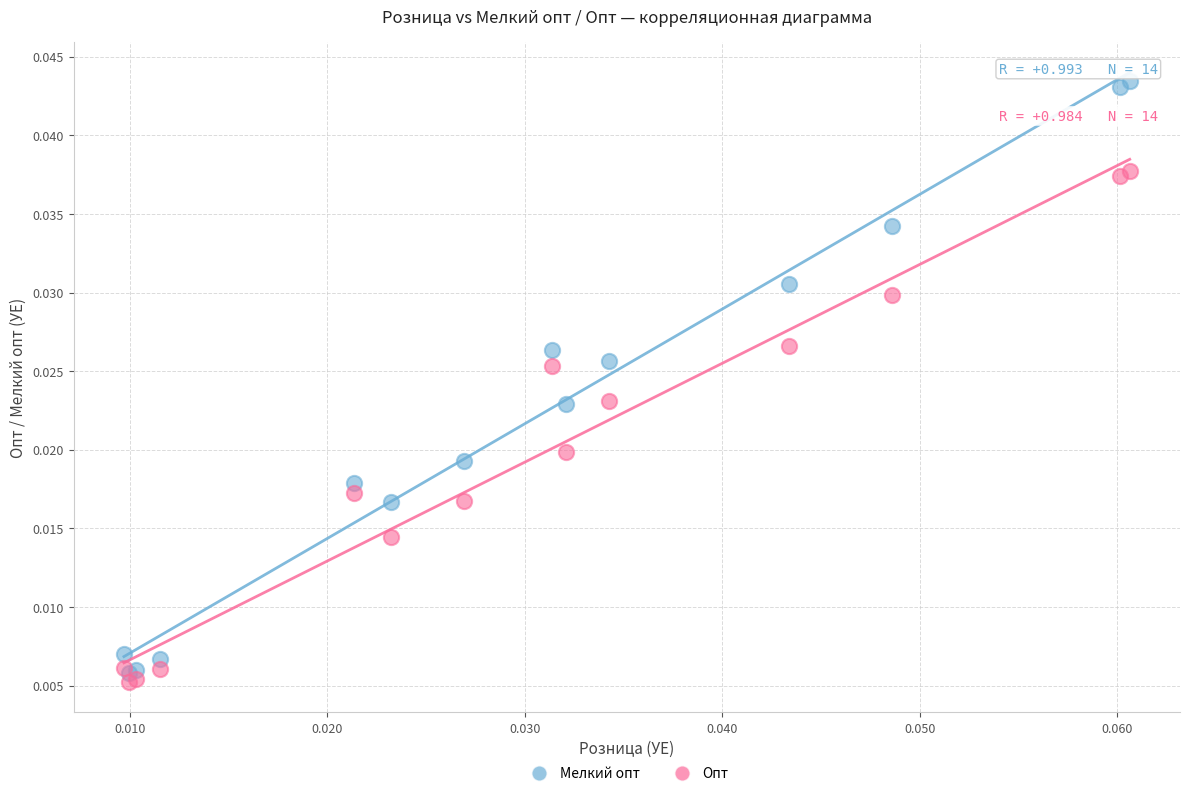

What are all the series names shown in the legend?

Мелкий опт, Опт